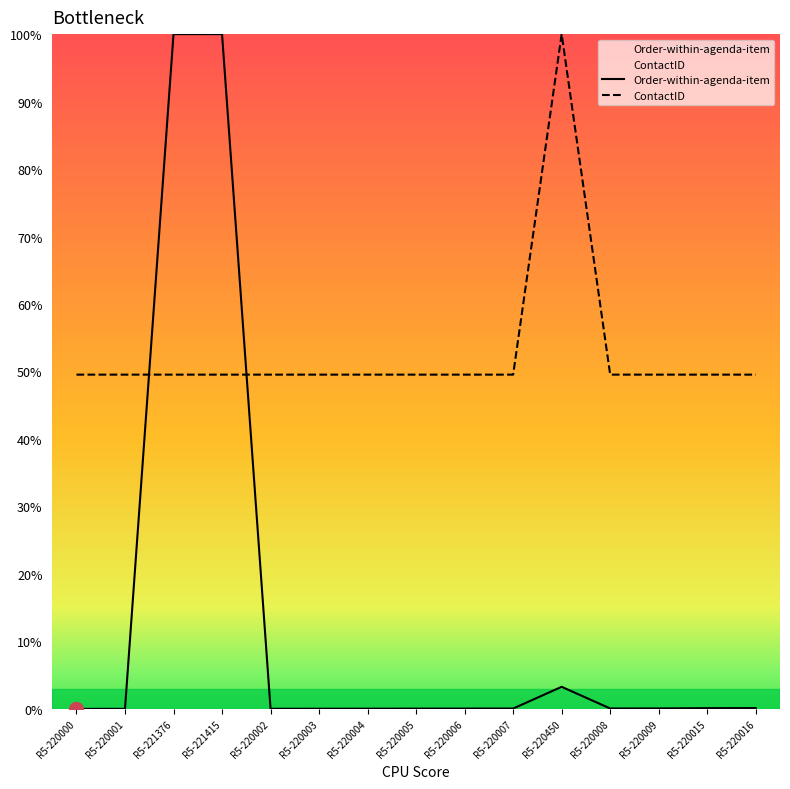

What is the maximum value for Order-within-agenda-item?

100.0